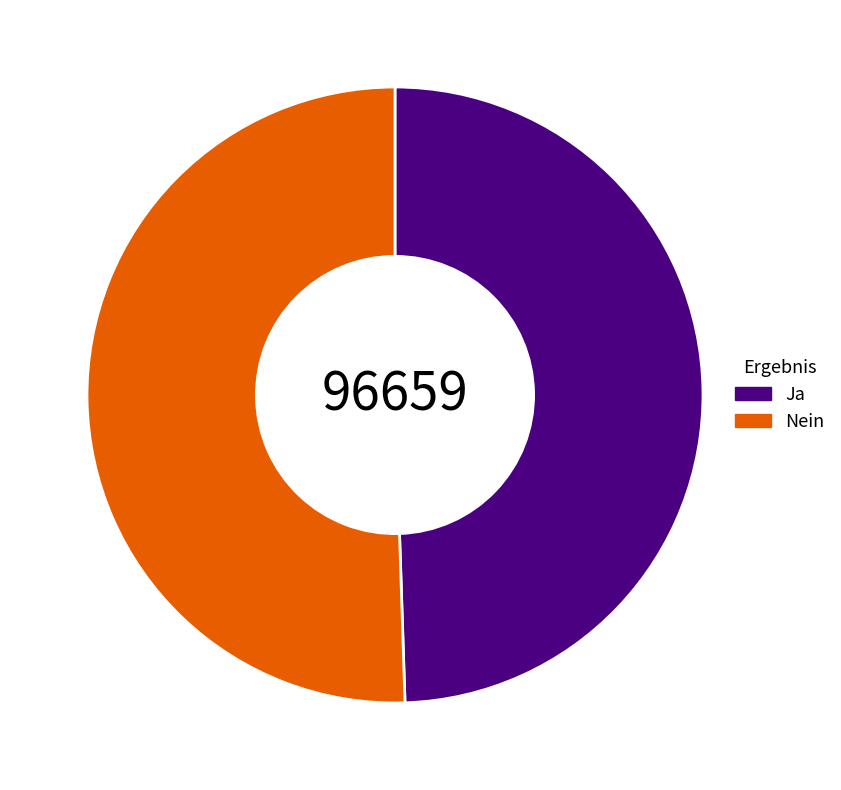

Is it true that Nein is 51% of the pie?

True